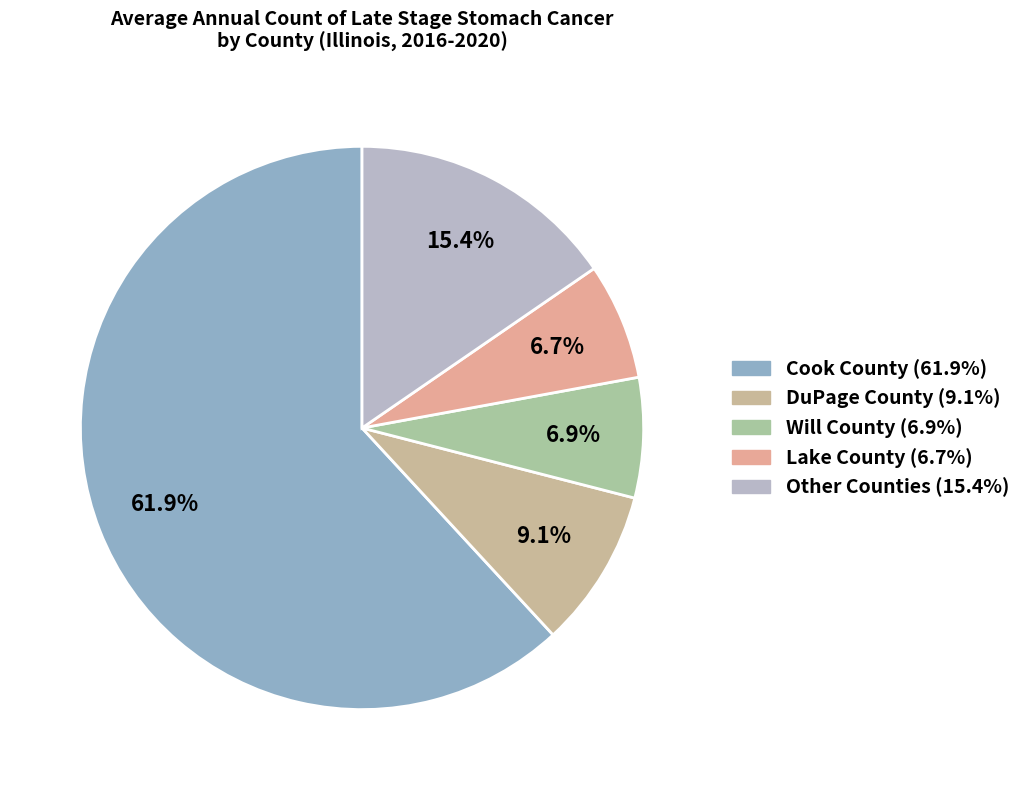

How many segments does this pie chart have?

5